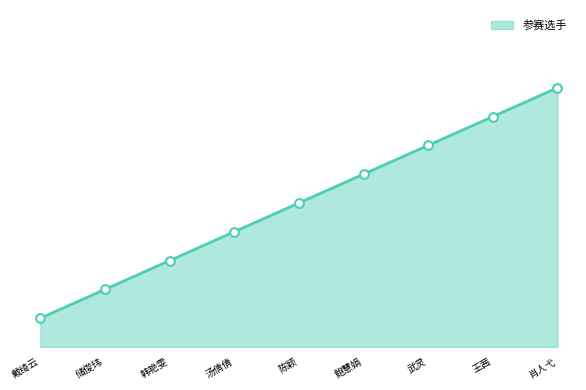

What is the ratio of the value at 鲍慧娟 to the value at 武灵?

0.9